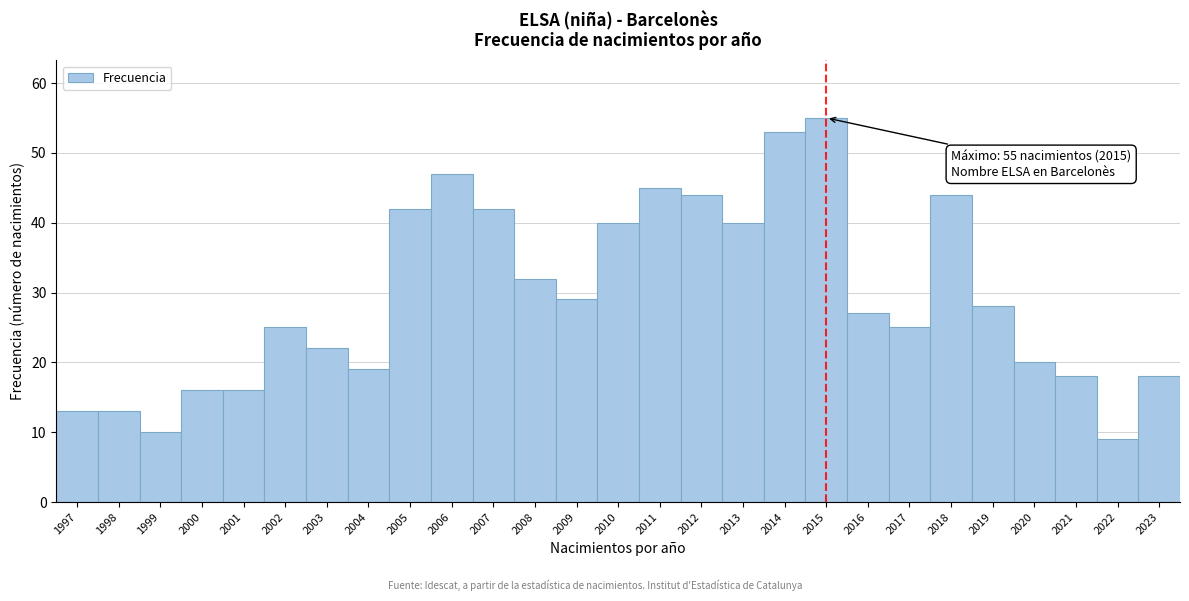

Reading left to right, list all the values displayed in this chart.

1997=13	1998=13	1999=10	2000=16	2001=16	2002=25	2003=22	2004=19	2005=42	2006=47	2007=42	2008=32	2009=29	2010=40	2011=45	2012=44	2013=40	2014=53	2015=55	2016=27	2017=25	2018=44	2019=28	2020=20	2021=18	2022=9	2023=18